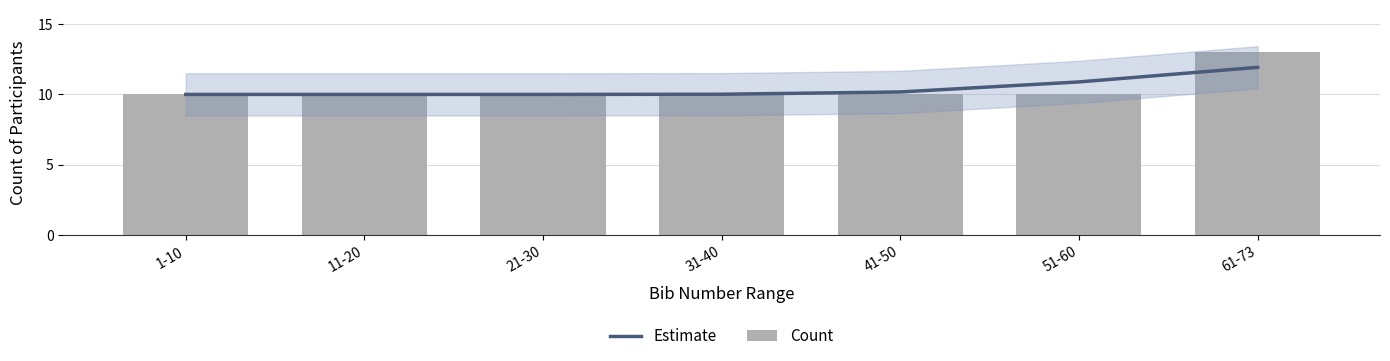

What is the difference between the maximum and minimum values in the Count series?

3.0